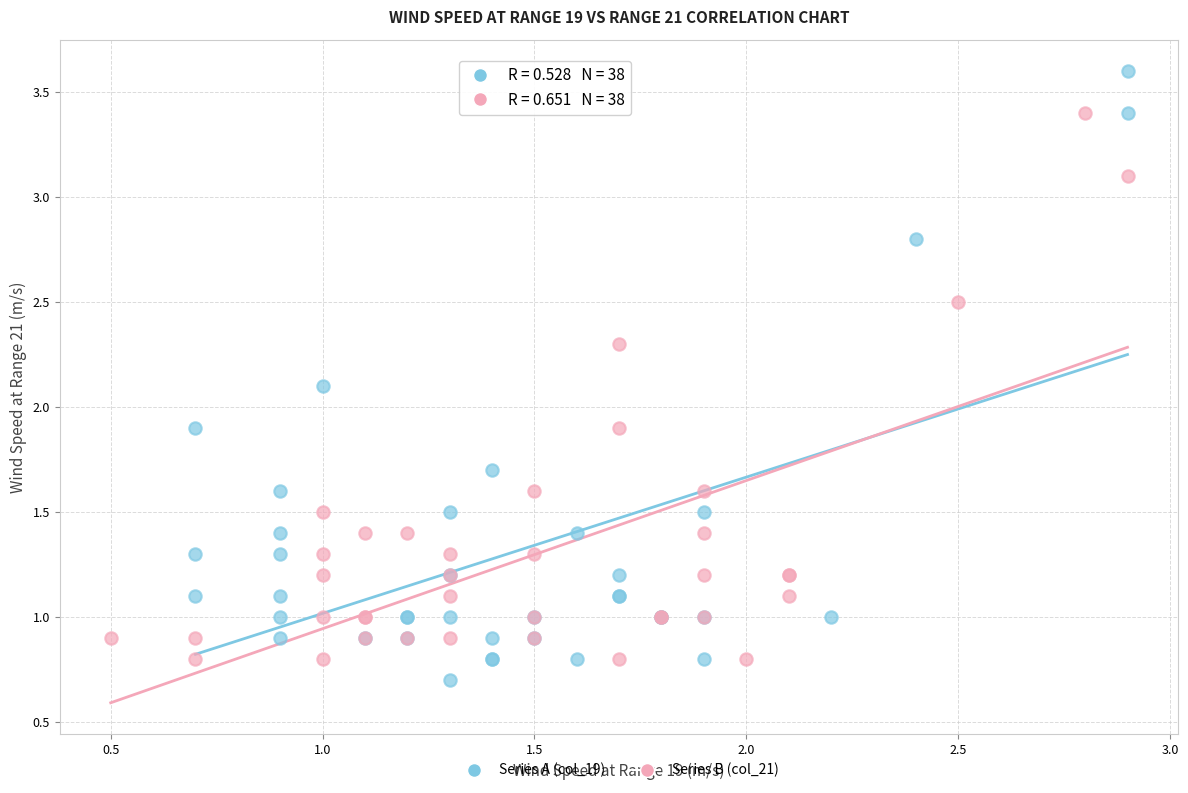

What are all the series names shown in the legend?

Series A (col_19), Series B (col_21)